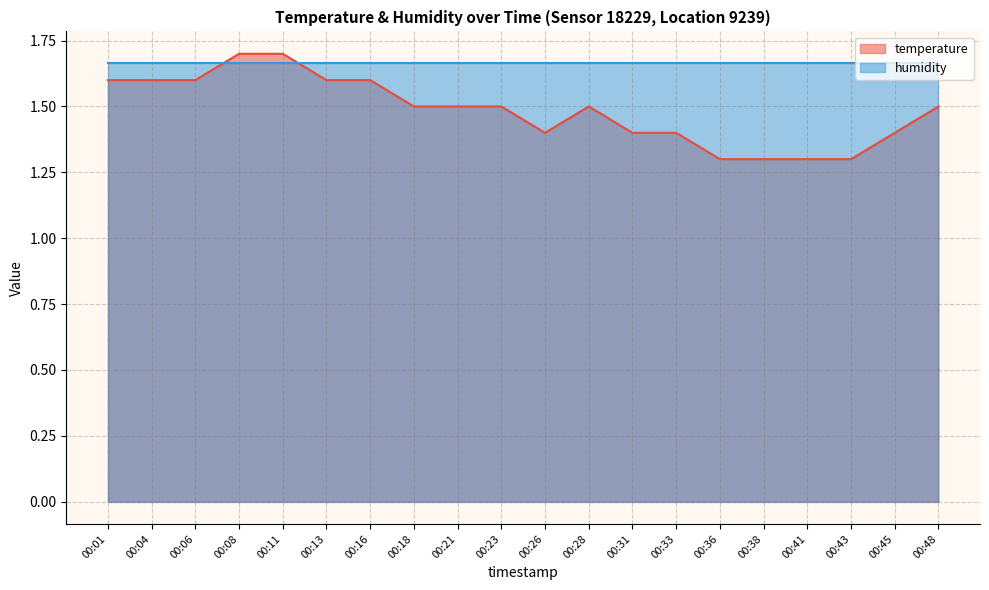

Does the chart have visible grid lines?

Yes